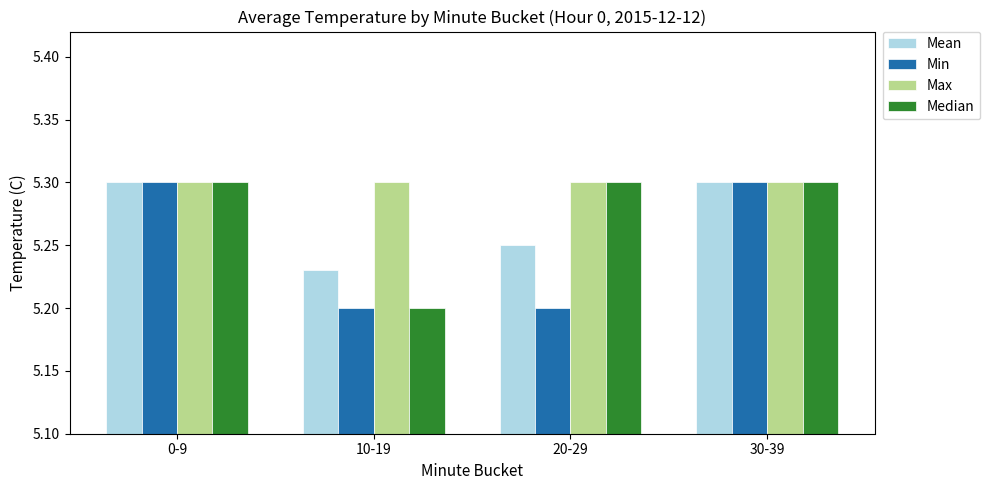

Between 0-9 and 20-29, which series saw the biggest shift?

Min